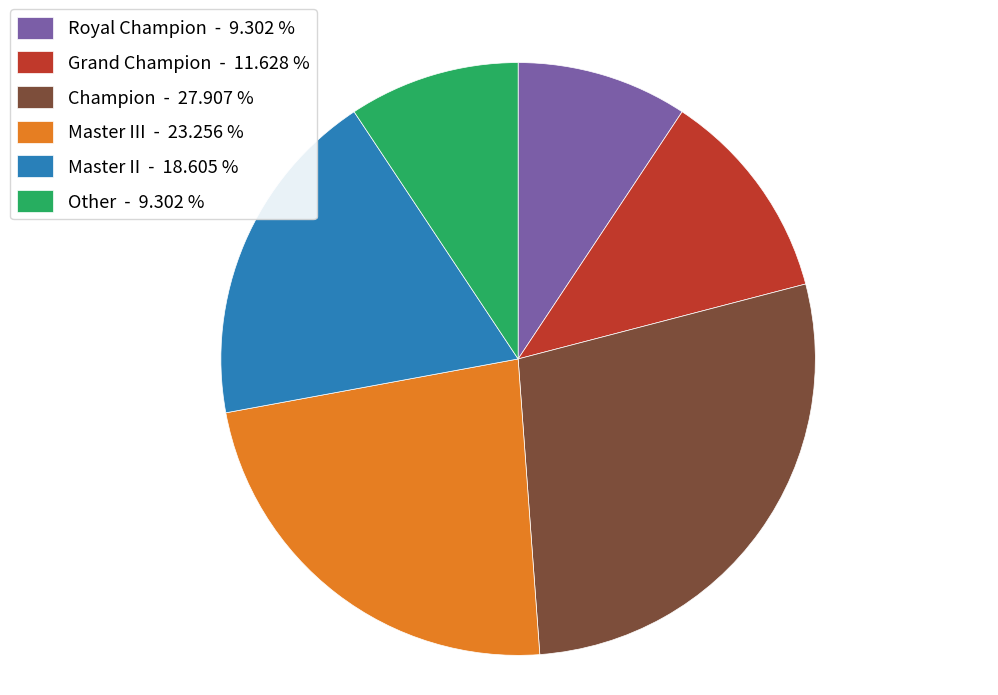

Between Champion - 27.907 % and Grand Champion - 11.628 %, which is larger?

Champion - 27.907 %